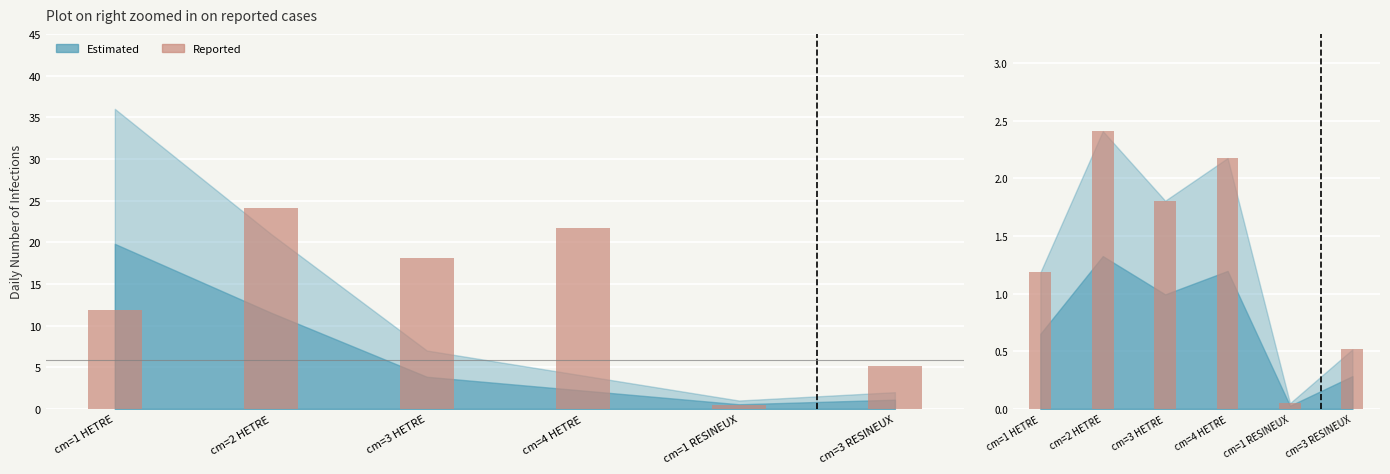

Rank the categories by value from lowest to highest.

cm=1 RESINEUX, cm=3 RESINEUX, cm=1 HETRE, cm=3 HETRE, cm=4 HETRE, cm=2 HETRE